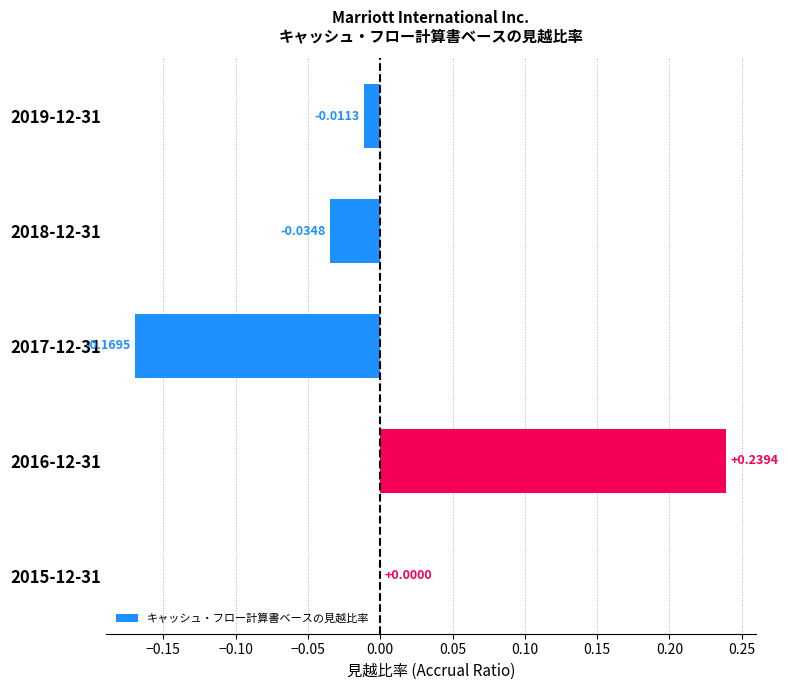

Which has a higher value, 2015-12-31 or 2018-12-31?

2015-12-31